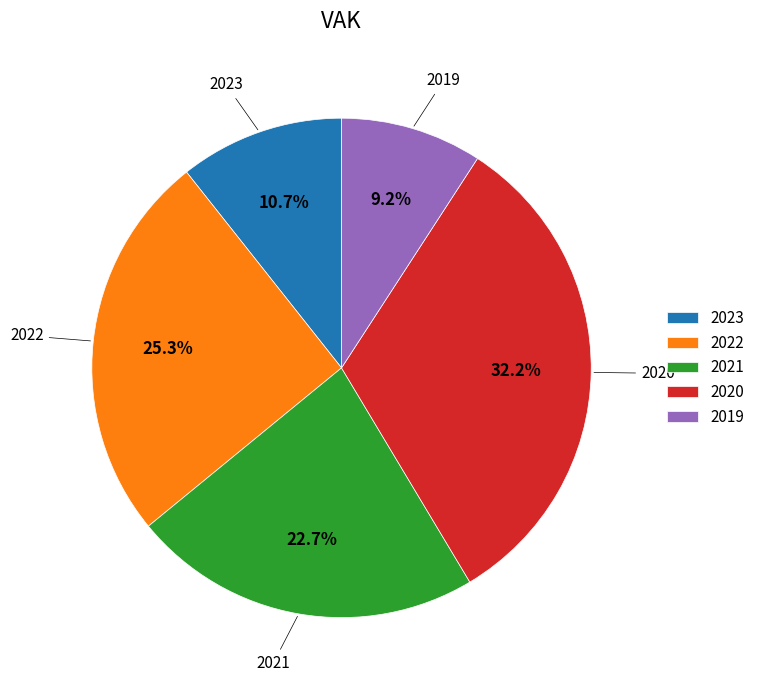

Do 2023 and 2021 together represent more than half of the pie?

No